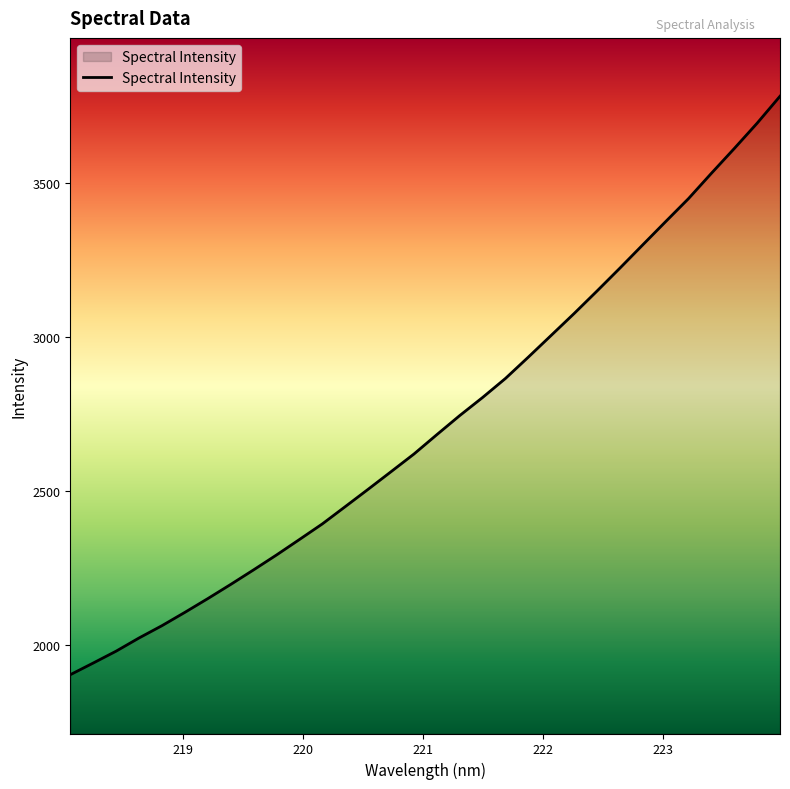

How many series are shown in this chart?

1